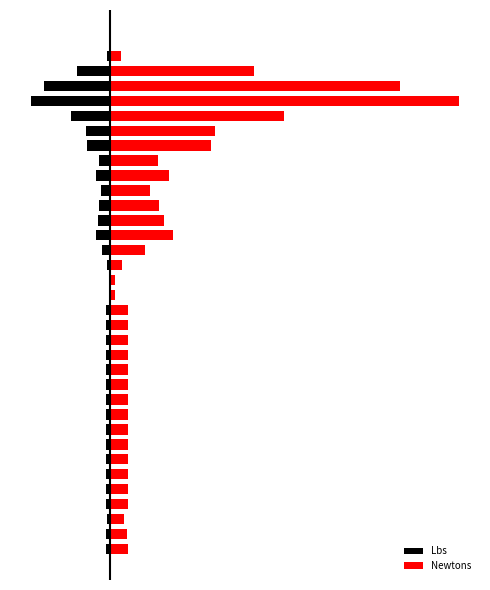

Reading right to left, transcribe all the data shown in this chart.

Lbs: 34=-0.1	33=-1.0	32=-12.4	31=-25.0	30=-30.0	29=-14.9	28=-9.0	27=-8.7	26=-4.1	25=-5.1	24=-3.5	23=-4.2	22=-4.6	21=-5.4	20=-3.0	19=-1.0	18=-0.5	17=-0.4	16=-1.6	15=-1.6	14=-1.6	13=-1.5	12=-1.5	11=-1.5	10=-1.5	9=-1.6	8=-1.5	7=-1.6	6=-1.6	5=-1.5	4=-1.5	3=-1.6	2=-1.2	1=-1.4	0=-1.5
Newtons: 34=0.5	33=4.4	32=55.2	31=111.0	30=133.3	29=66.5	28=40.0	27=38.7	26=18.3	25=22.8	24=15.4	23=18.8	22=20.5	21=24.0	20=13.5	19=4.6	18=2.2	17=2.0	16=7.0	15=7.0	14=6.9	13=6.9	12=6.9	11=6.8	10=6.8	9=6.9	8=6.9	7=6.9	6=6.9	5=6.8	4=6.9	3=6.9	2=5.3	1=6.4	0=6.9